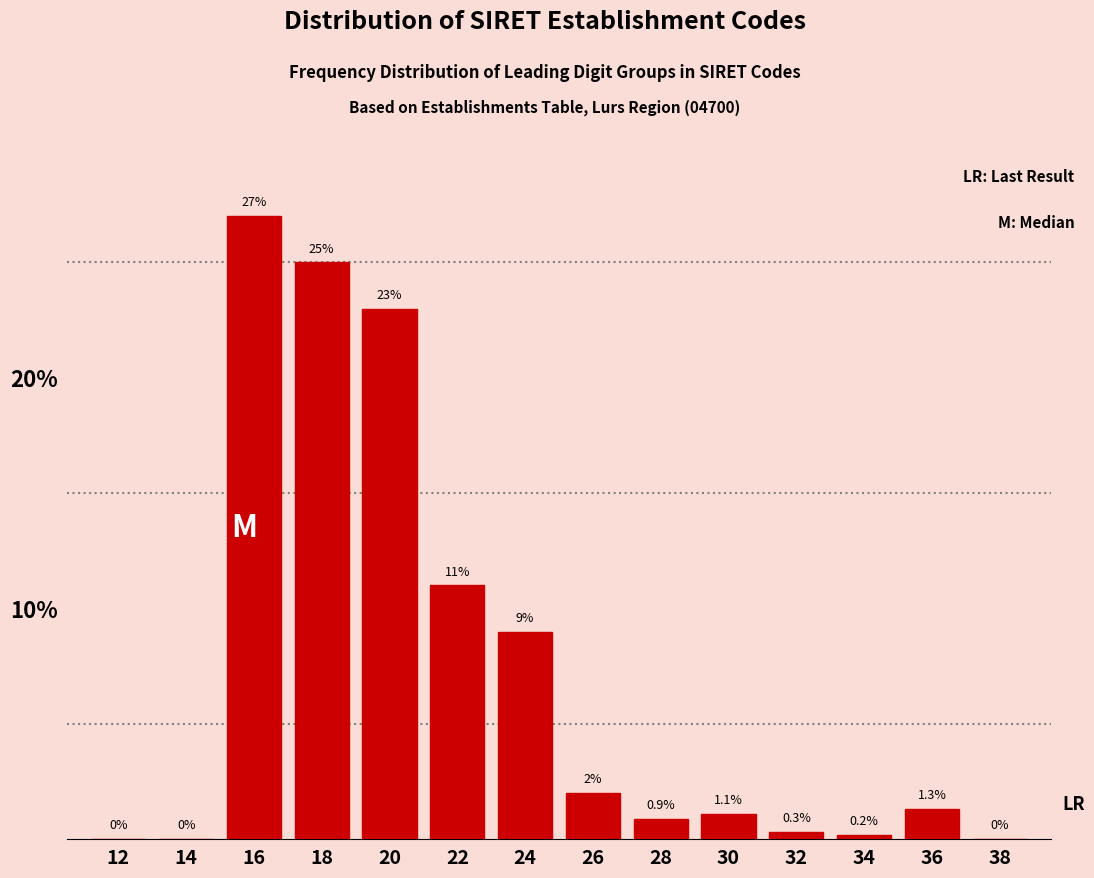

Reading left to right, list all the values displayed in this chart.

12=0.0	14=0.0	16=27.0	18=25.0	20=23.0	22=11.0	24=9.0	26=2.0	28=0.9	30=1.1	32=0.3	34=0.2	36=1.3	38=0.0